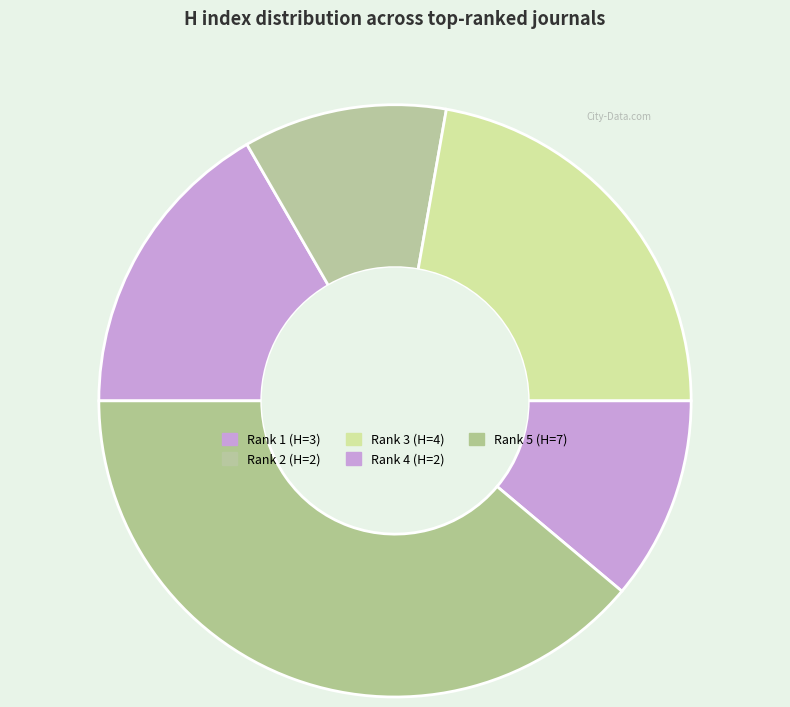

True or false: Rank 4 (H=2) accounts for 11% of the total.

True